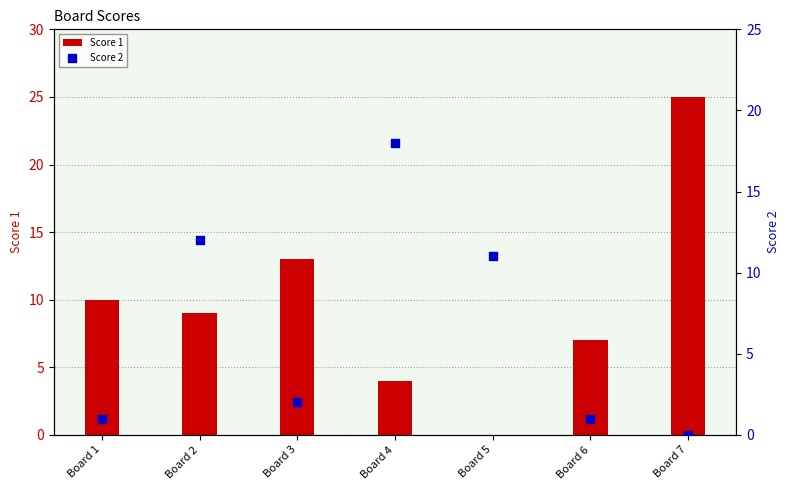

Which series reaches the maximum Y coordinate?

Score 1